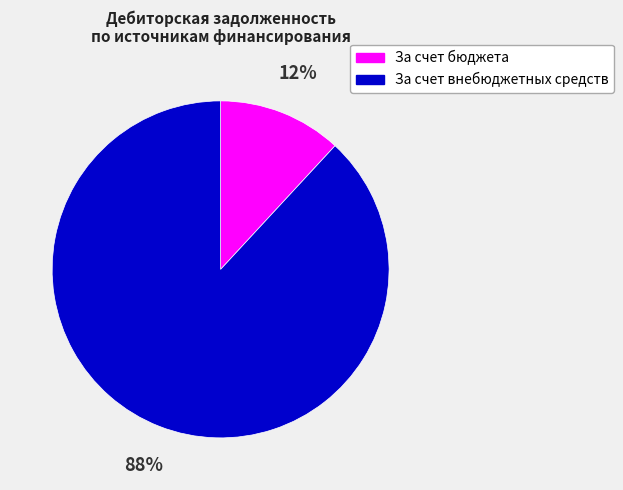

To the nearest percent, what percentage of the pie is За счет бюджета?

12%